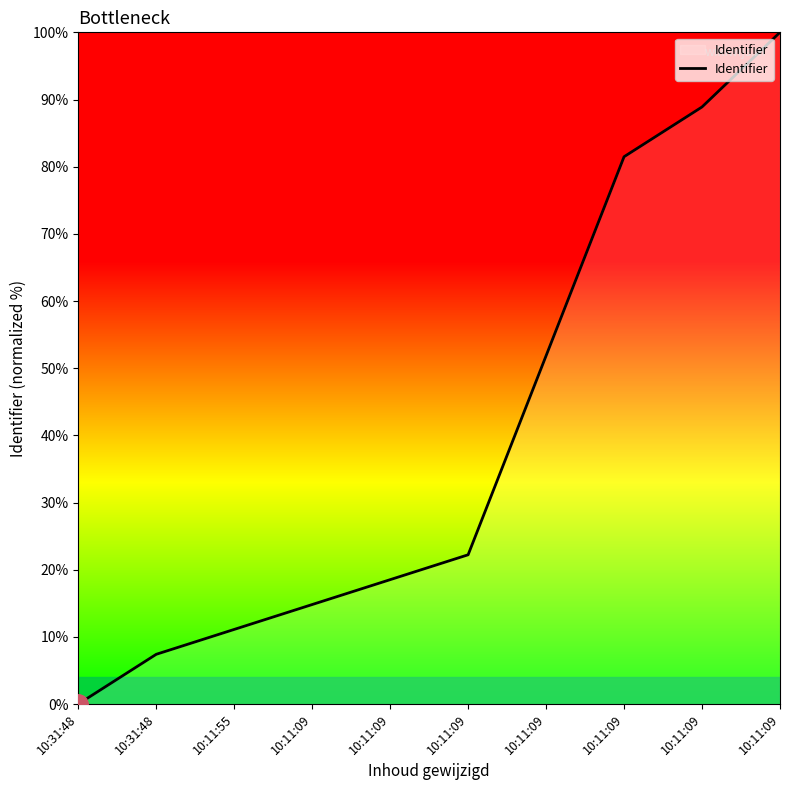

How many values are above zero?

9